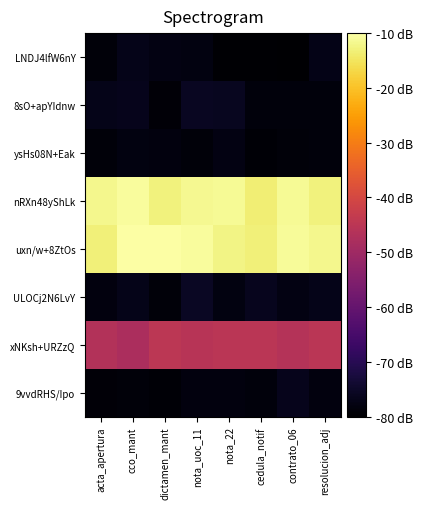

List the series in order of their peak value, lowest first.

ysHs08N+Eak, LNDJ4lfW6nY, 9vvdRHS/Ipo, 8sO+apYIdnw, ULOCj2N6LvY, xNKsh+URZzQ, nRXn48yShLk, uxn/w+8ZtOs